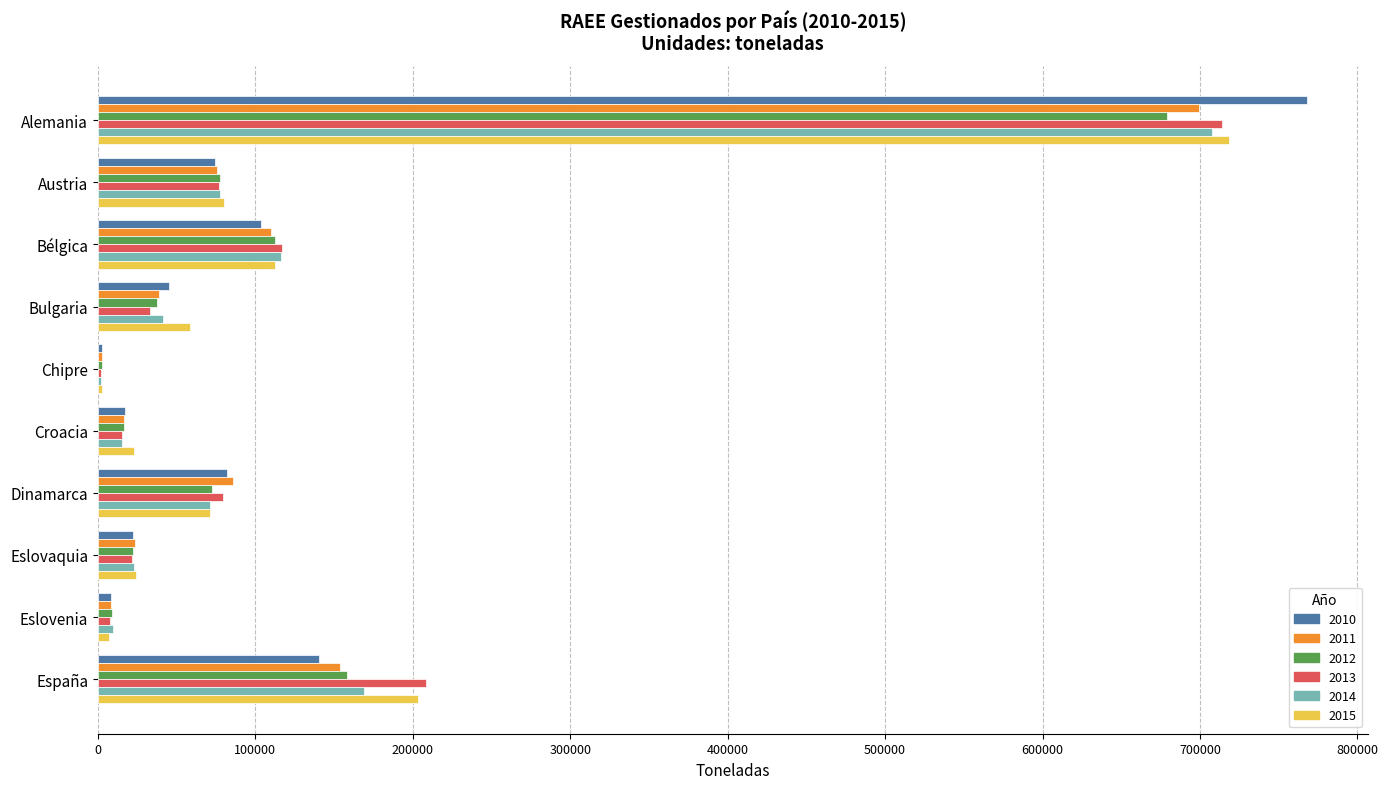

What is the maximum value shown in the chart?

768162